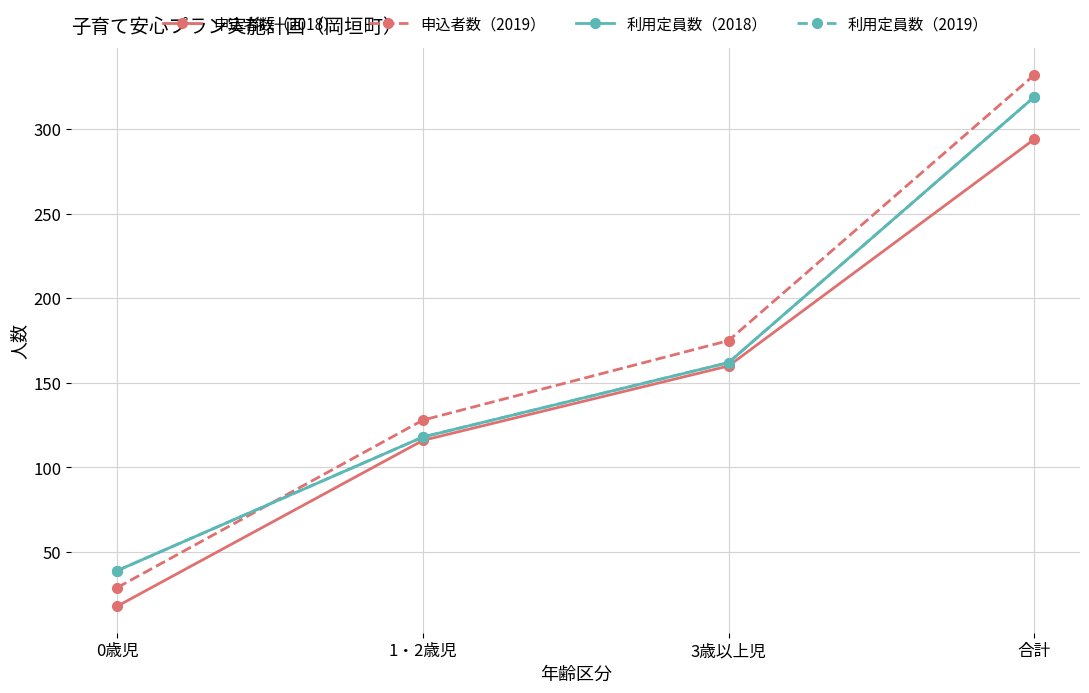

Does the chart have visible grid lines?

Yes